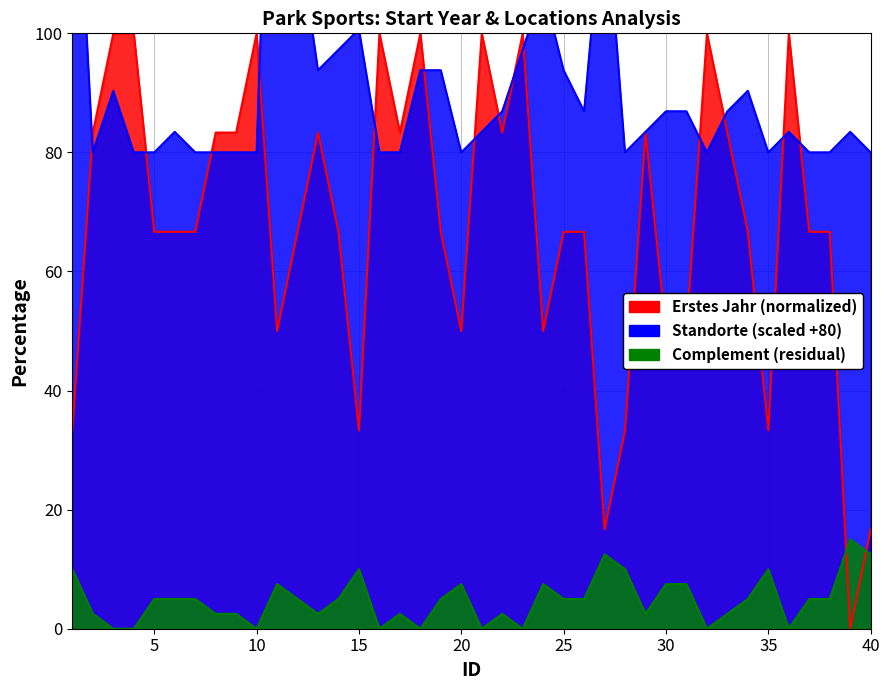

How many lines are shown in the chart?

2